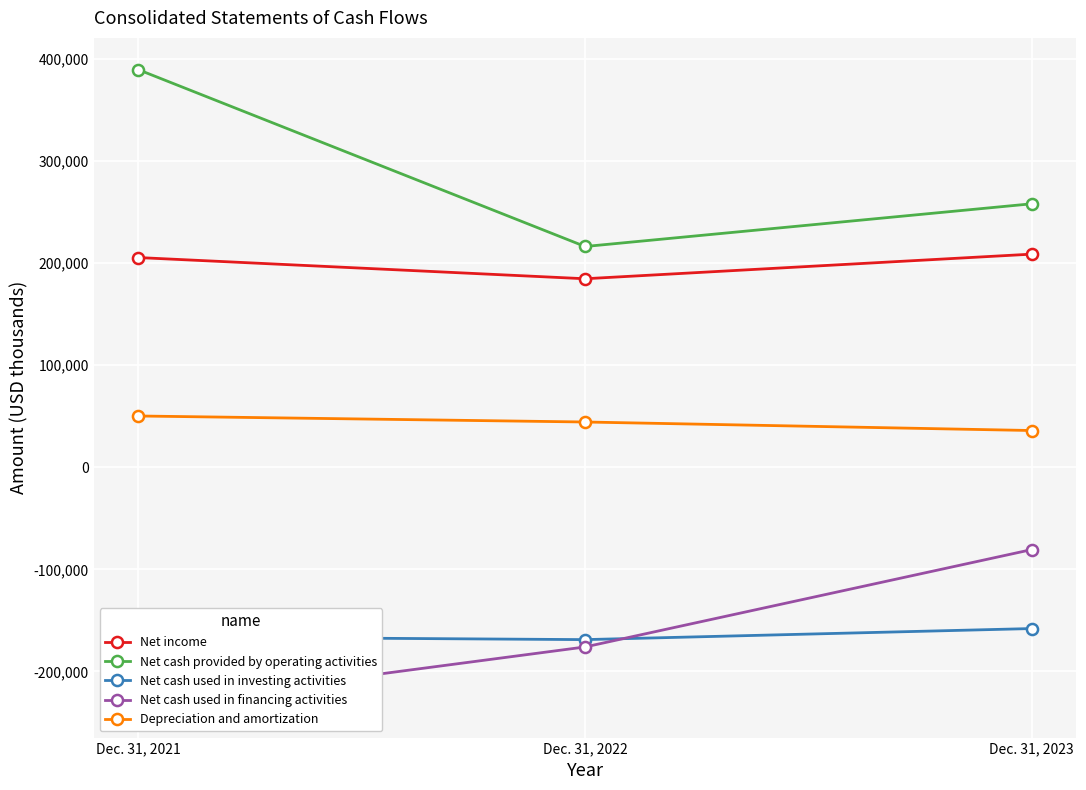

Where is Depreciation and amortization nearest to the value 43067?

Dec. 31, 2022